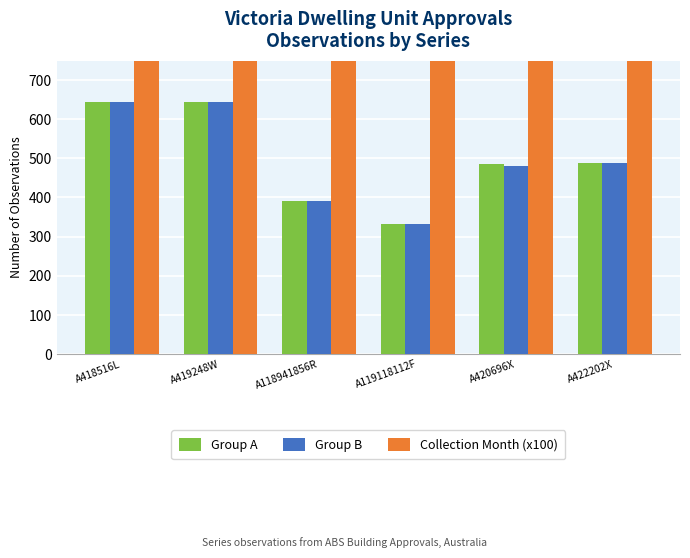

Which series has the largest total across all categories?

Collection Month (x100)